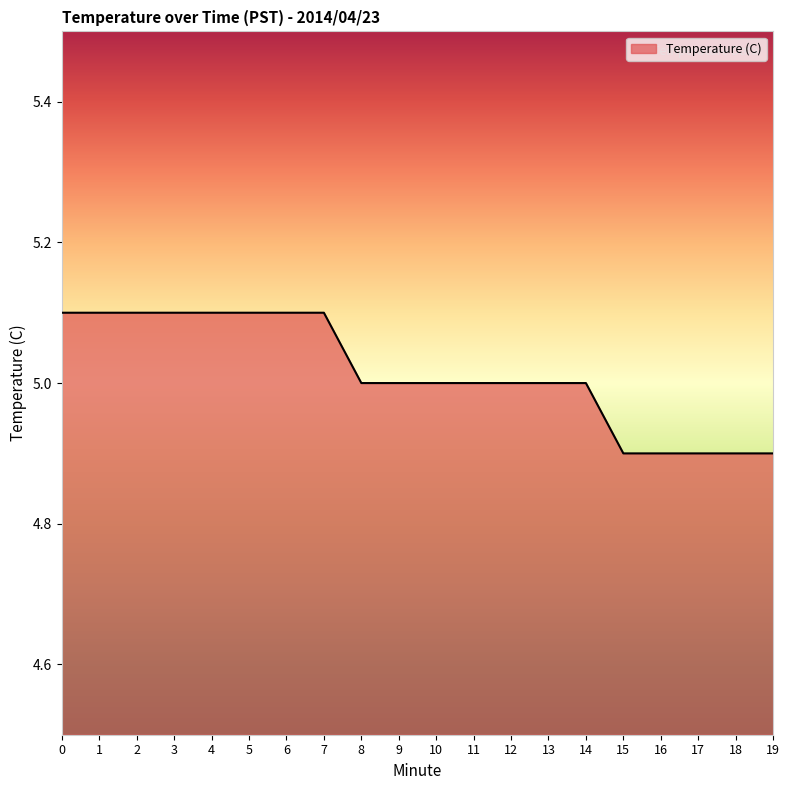

Reading left to right, list all the values displayed in this chart.

0=5.1	1=5.1	2=5.1	3=5.1	4=5.1	5=5.1	6=5.1	7=5.1	8=5.0	9=5.0	10=5.0	11=5.0	12=5.0	13=5.0	14=5.0	15=4.9	16=4.9	17=4.9	18=4.9	19=4.9